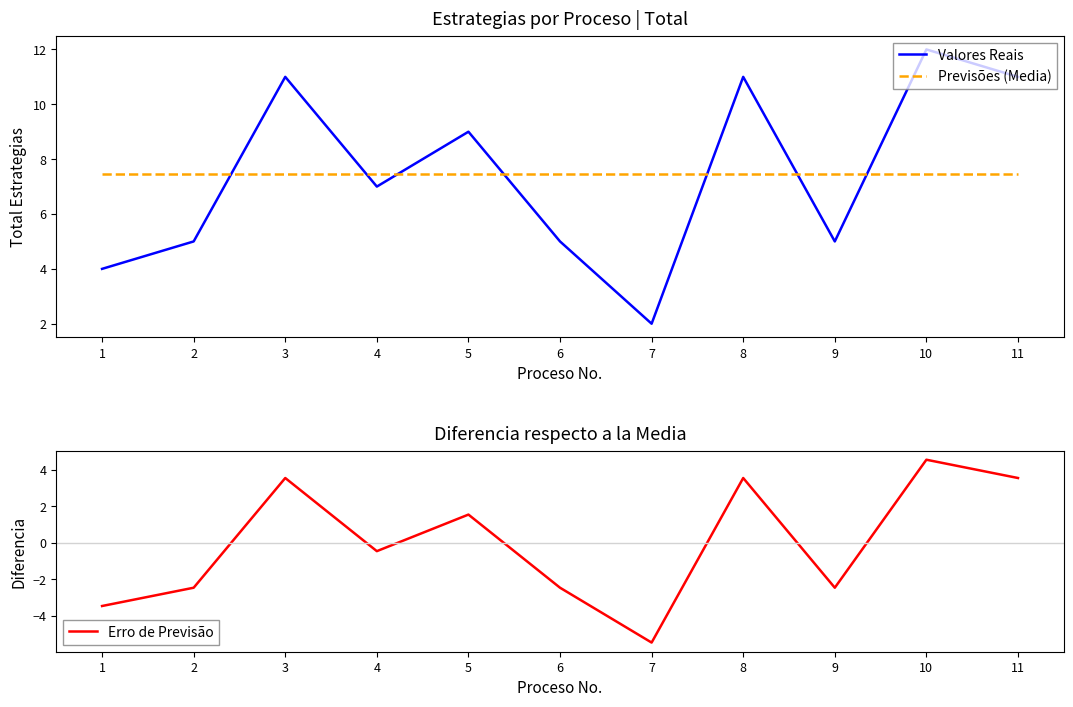

What is the spread (max minus min) of values at 8?

7.5